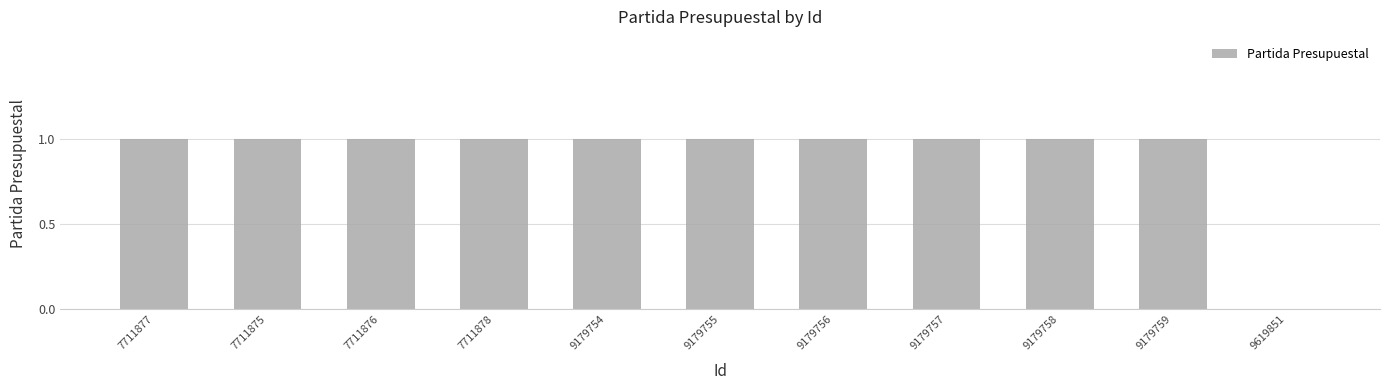

Reading right to left, list all the values displayed in this chart.

0	1	1	1	1	1	1	1	1	1	1